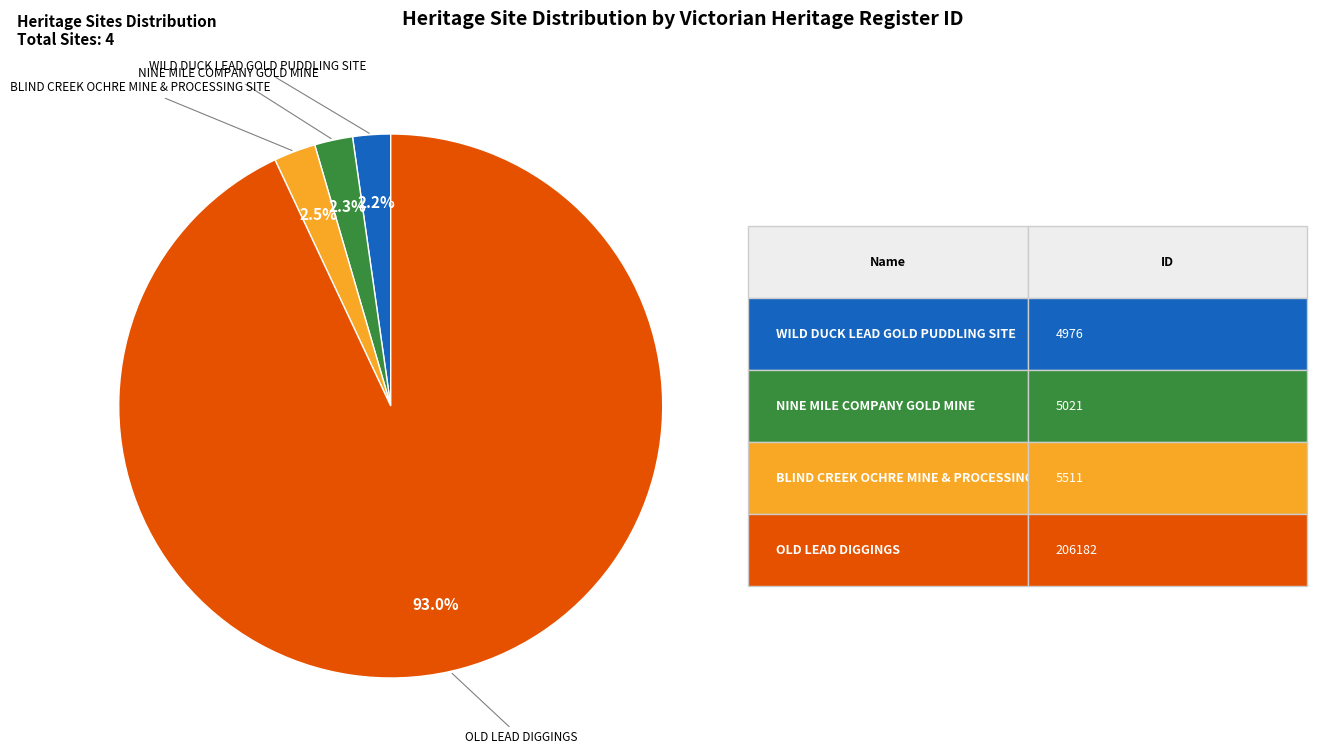

Does any single category account for the majority?

Yes